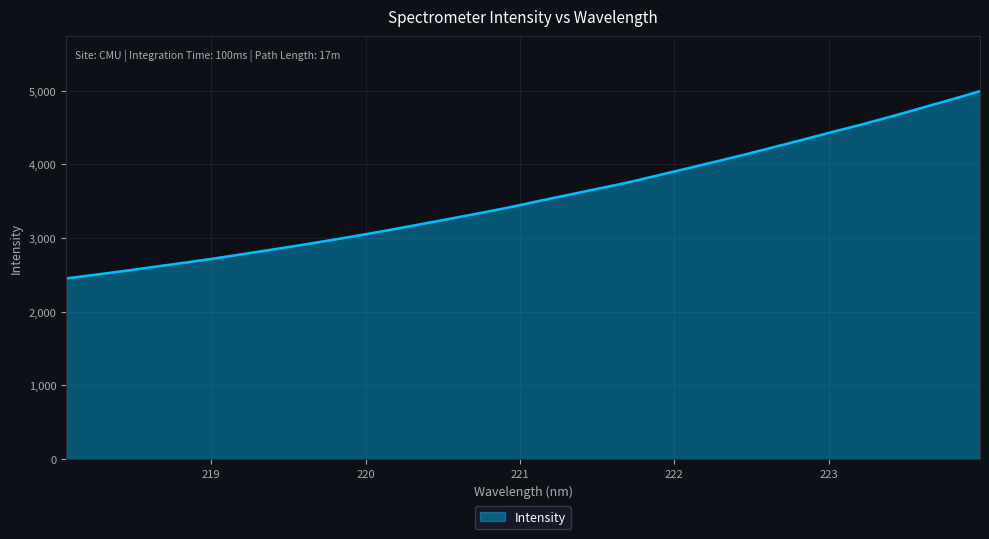

What is the maximum value shown in the chart?

4993.2